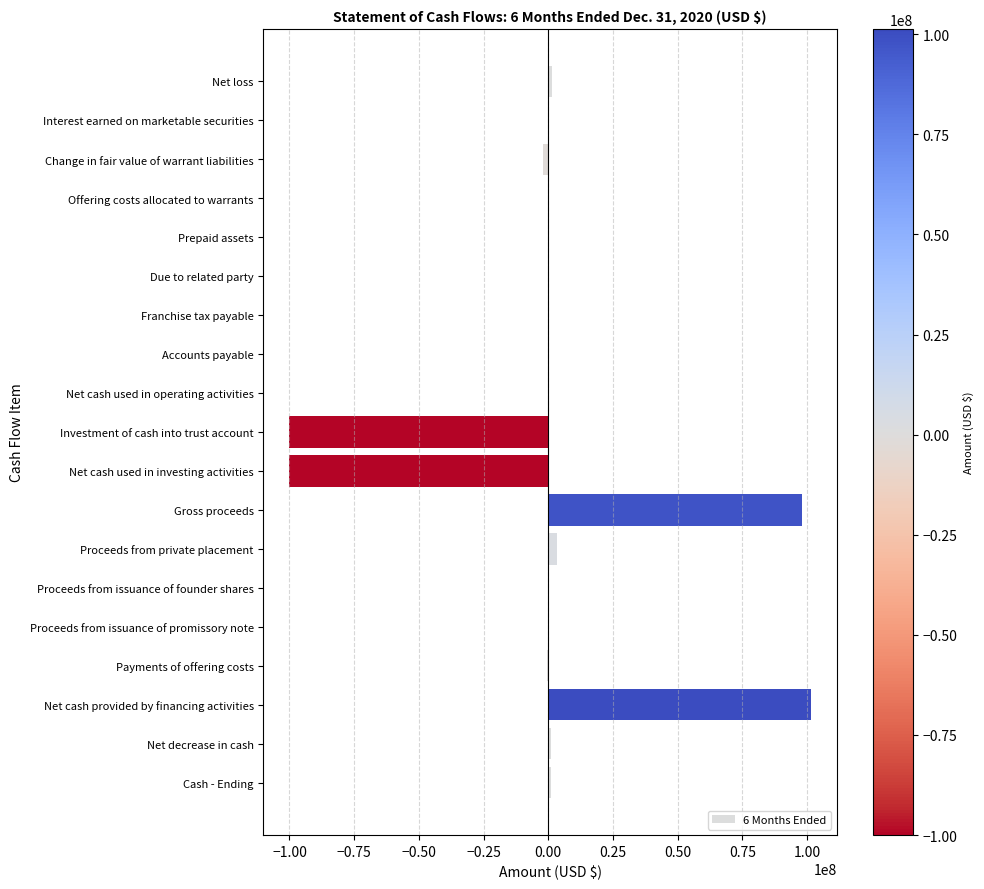

What is the approximate value at Net cash used in investing activities?

-100000000